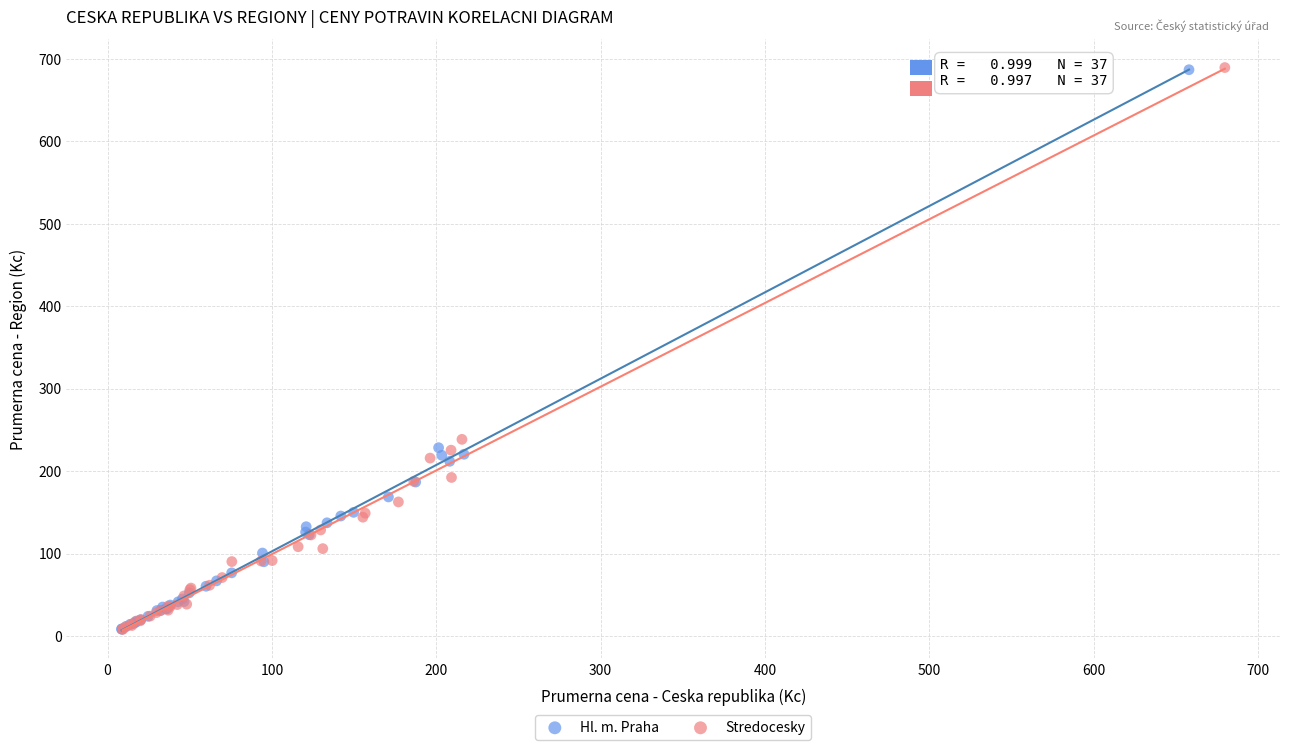

Which series has the largest Y range (max minus min)?

Stredocesky